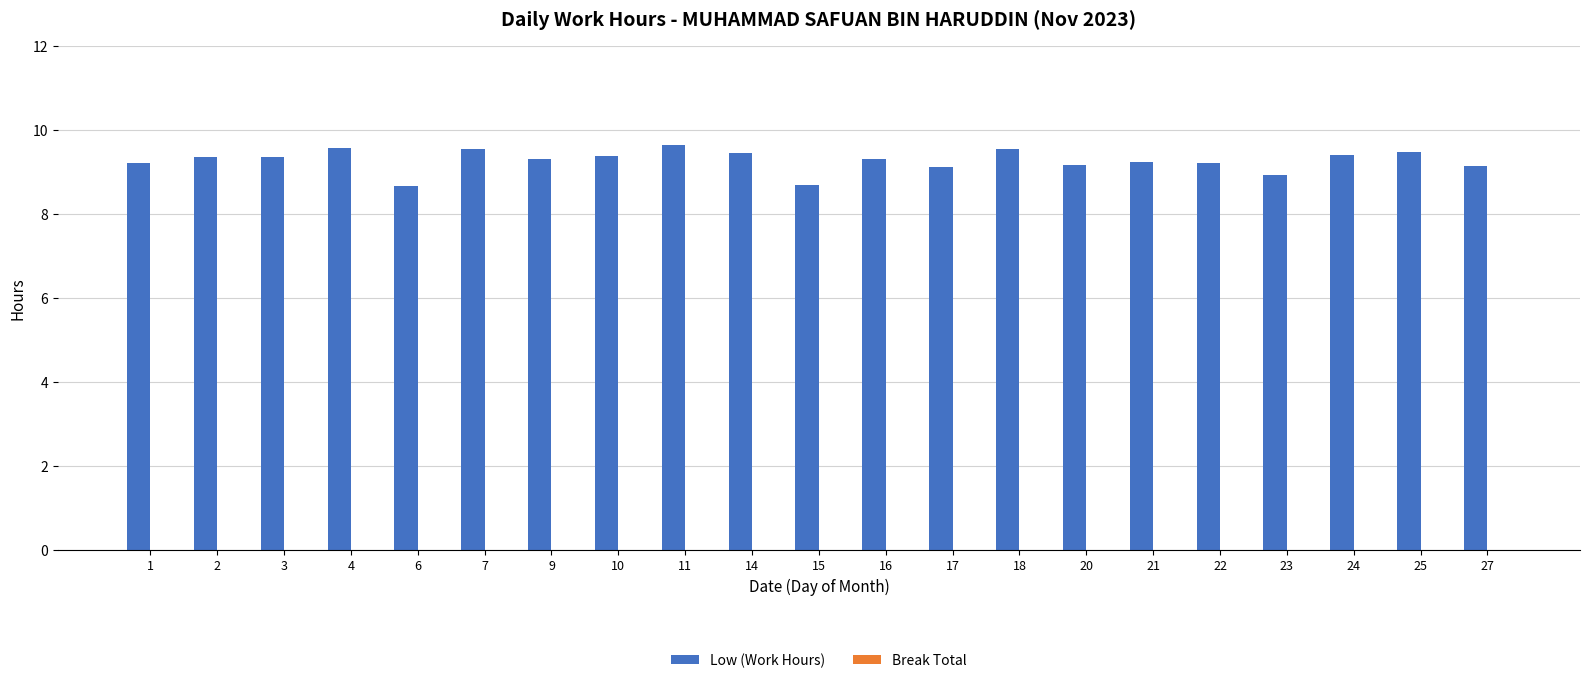

The value at 1 is 9.2. True or false?

True